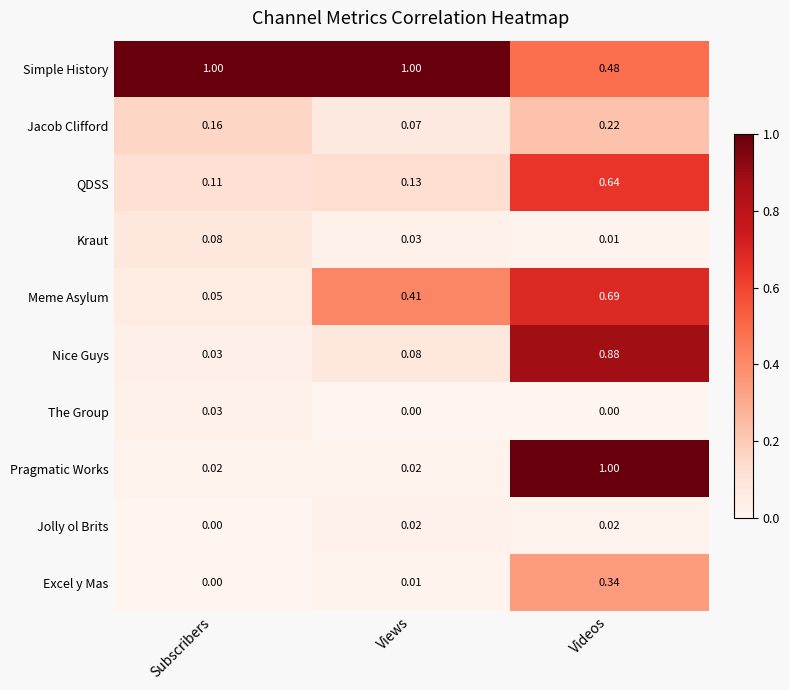

Count the number of data series in this chart.

10